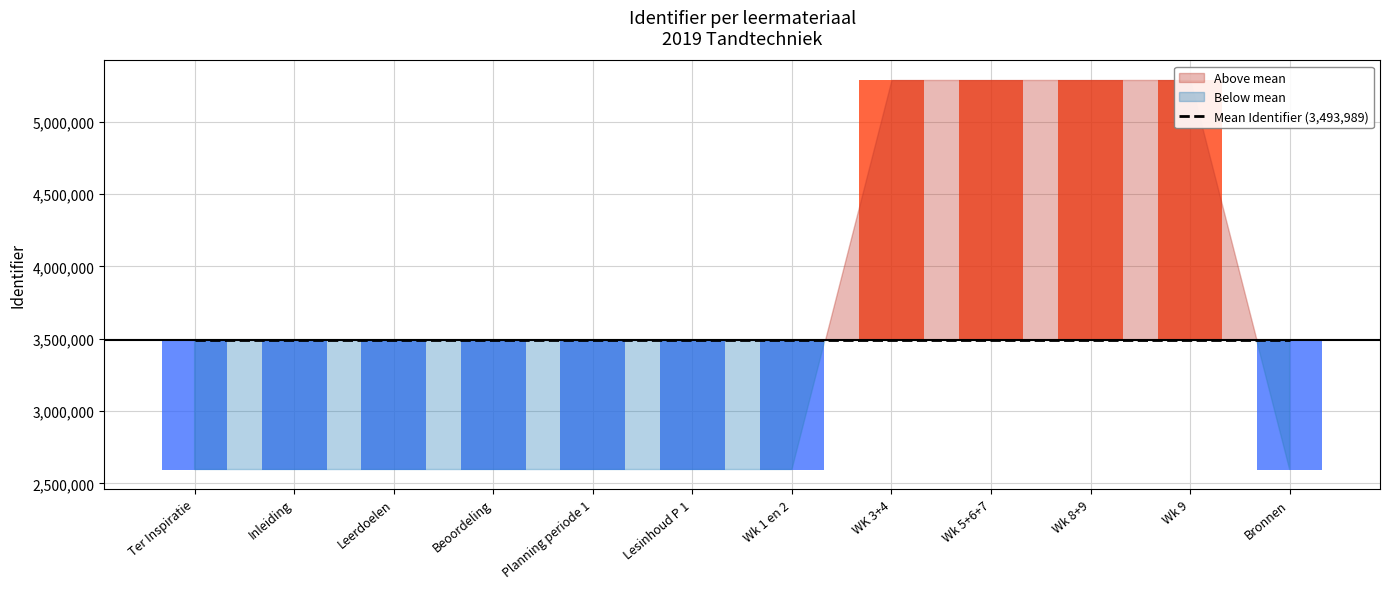

What is the difference between the second highest and second lowest values?

2694104